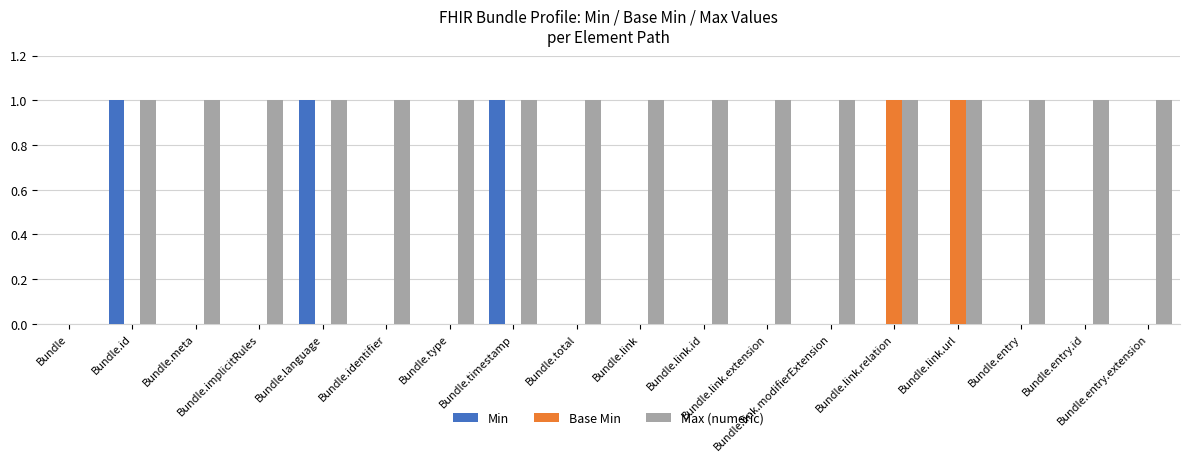

What value does the Max (numeric) series have at Bundle.link?

1